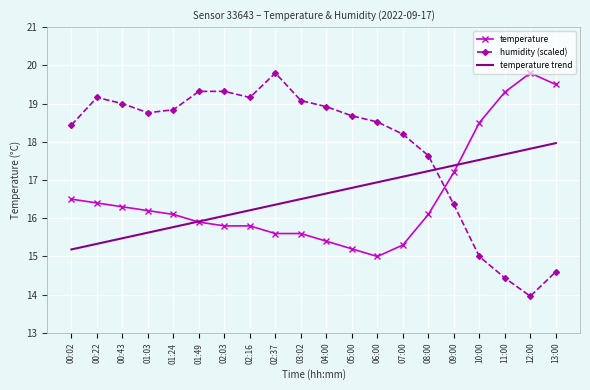

What position from the left is 02:03?

7